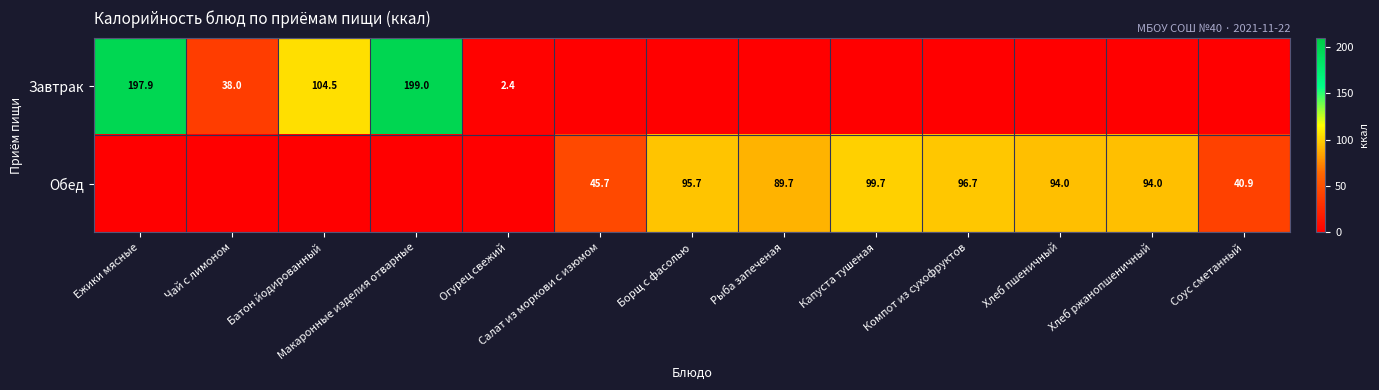

The Обед series shows 138.1 at Борщ с фасолью. True or false?

False